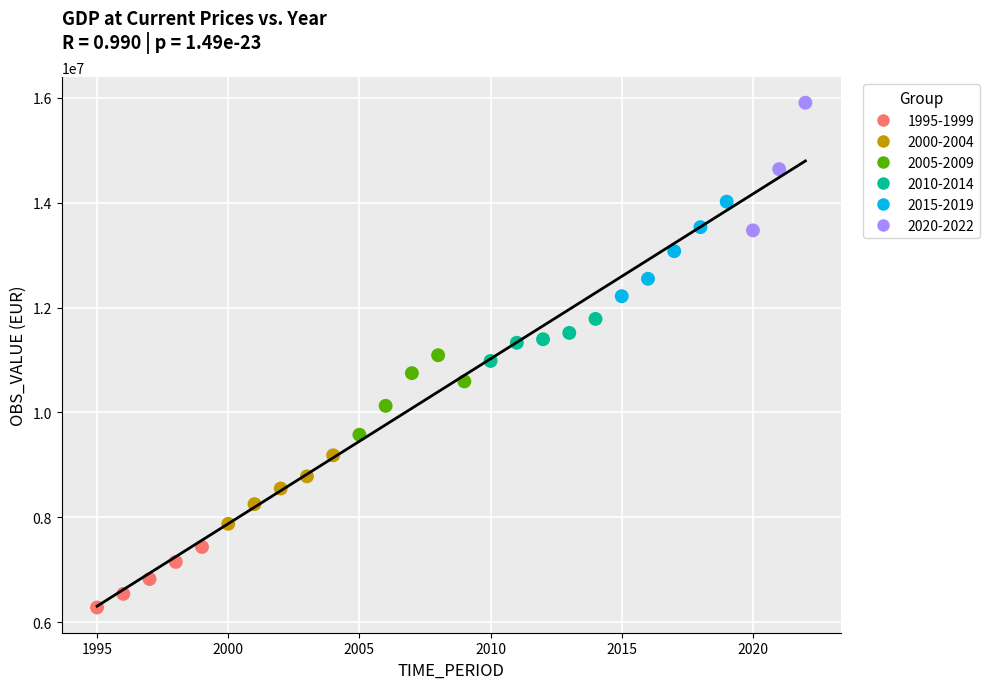

Which series reaches the maximum Y coordinate?

2020-2022